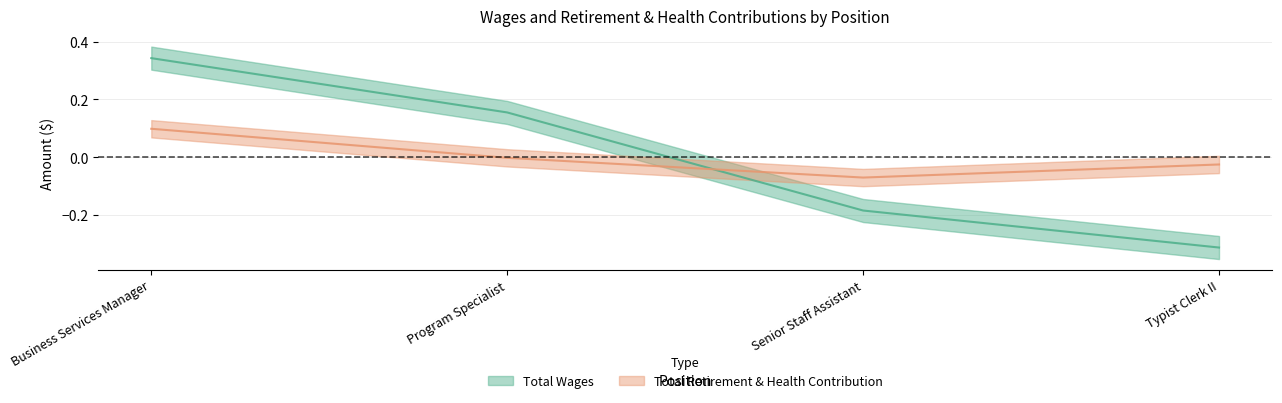

What are all the series names shown in the legend?

Total Wages, Total Retirement & Health Contribution